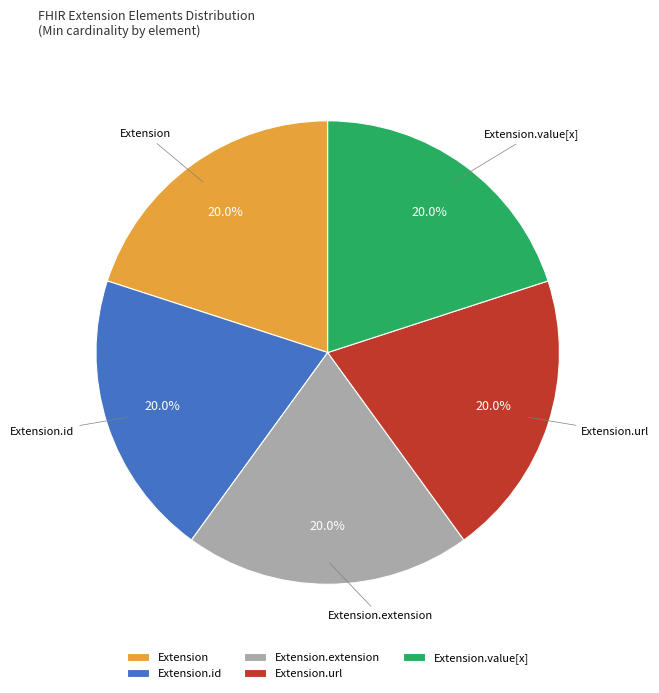

To the nearest percent, what is the difference between the largest and smallest slice percentages?

0%